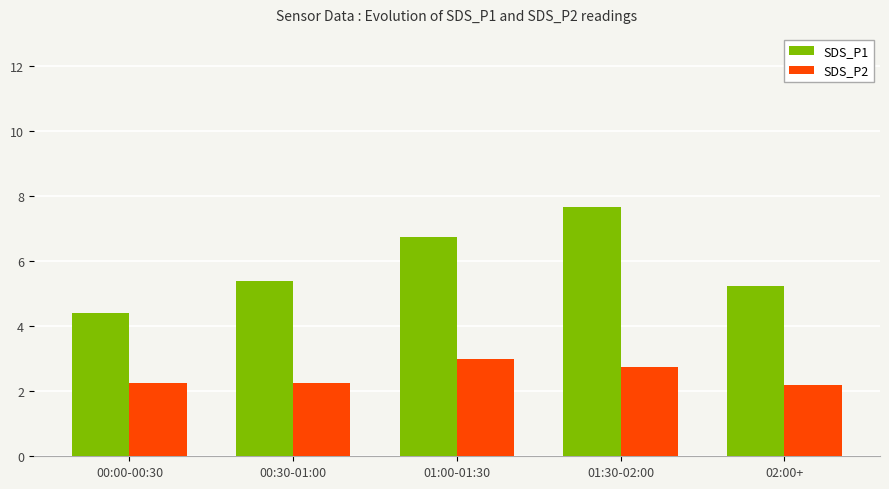

What is the total value across all series at 00:00-00:30?

6.7